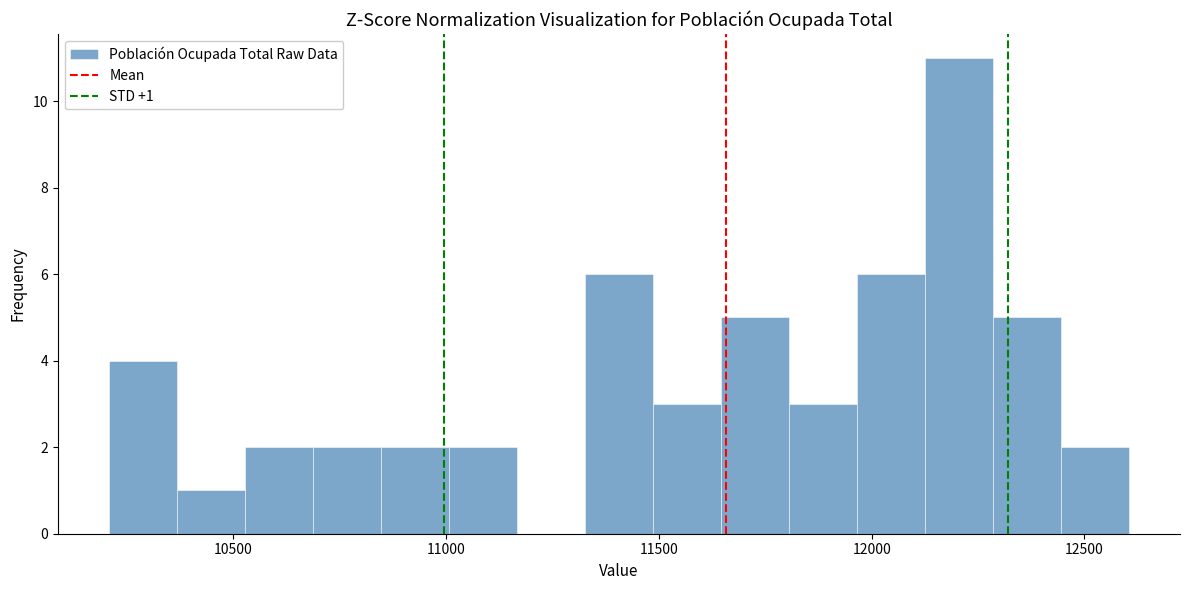

Read against the x-axis, roughly where is the centre of the tallest bar?

12200